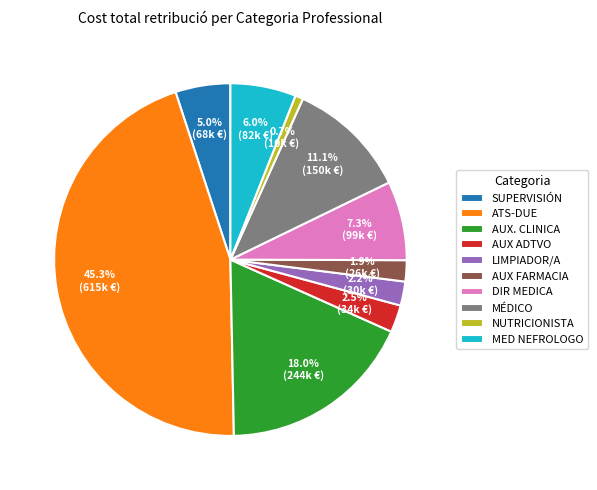

Between LIMPIADOR/A and MED NEFROLOGO, which is larger?

MED NEFROLOGO